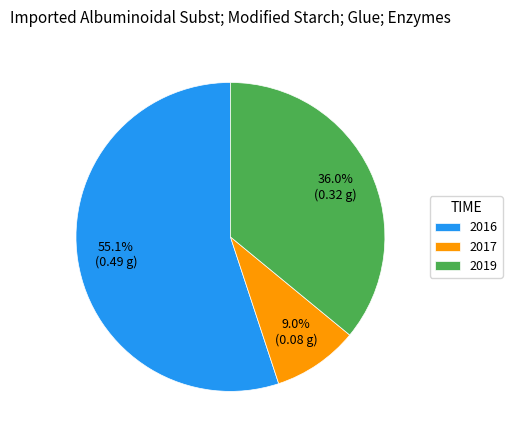

Is 2019 the majority of the pie?

No